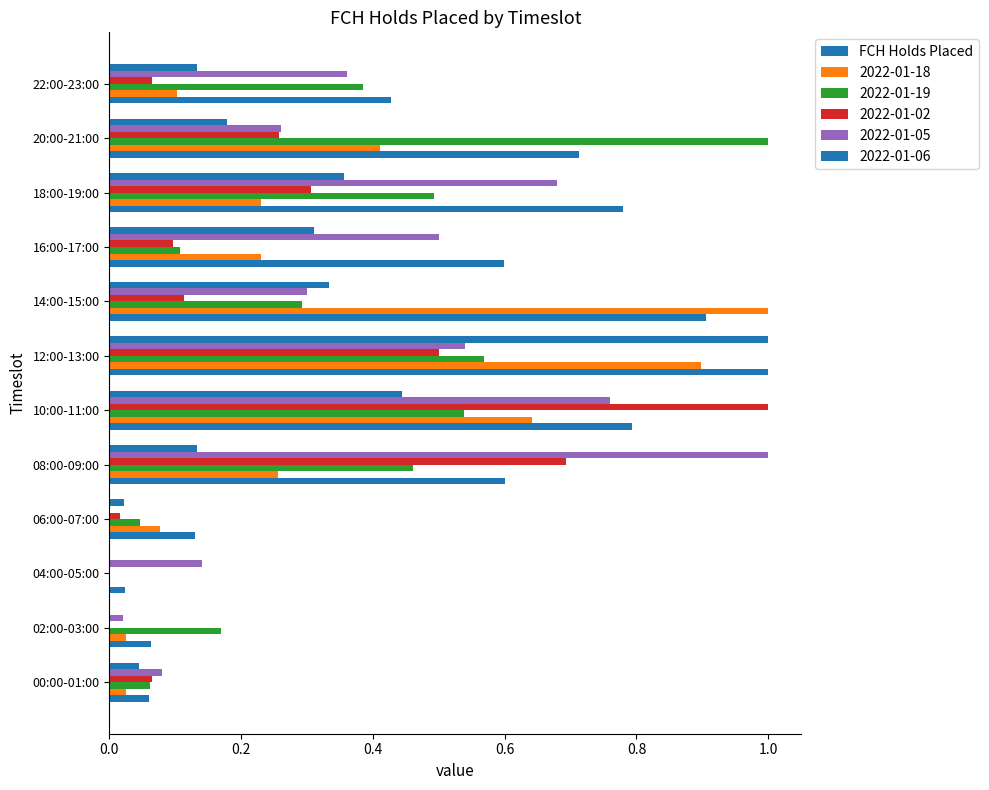

Count the number of data series in this chart.

6